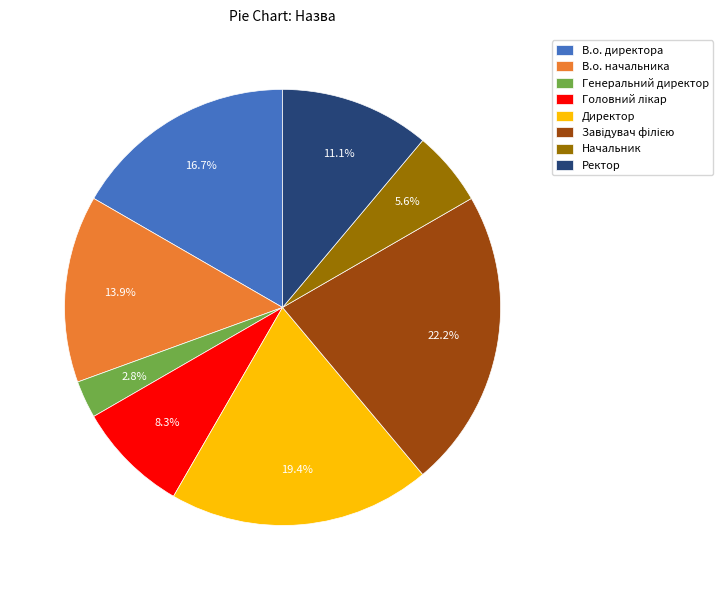

To the nearest percent, what is the average slice percentage?

12%